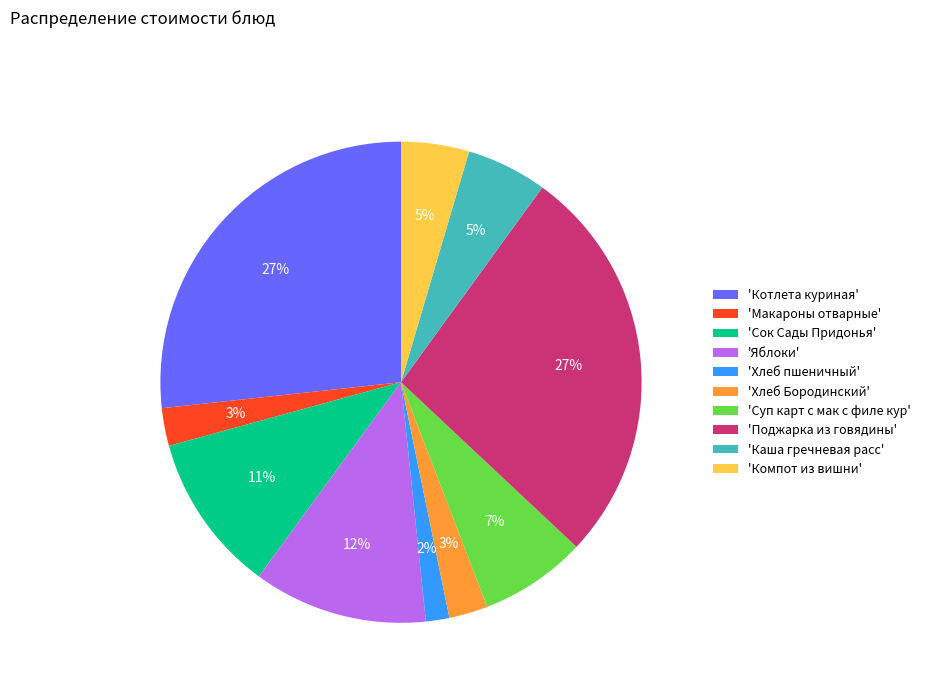

To the nearest percent, what is the difference between the 'Яблоки' and 'Хлеб Бородинский' slice percentages?

9%